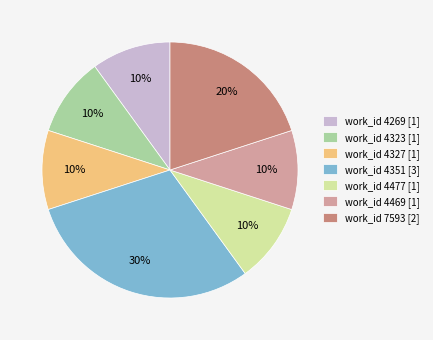

Approximately how many times larger is the value at work_id 7593 [2] compared to work_id 4477 [1]?

2.0